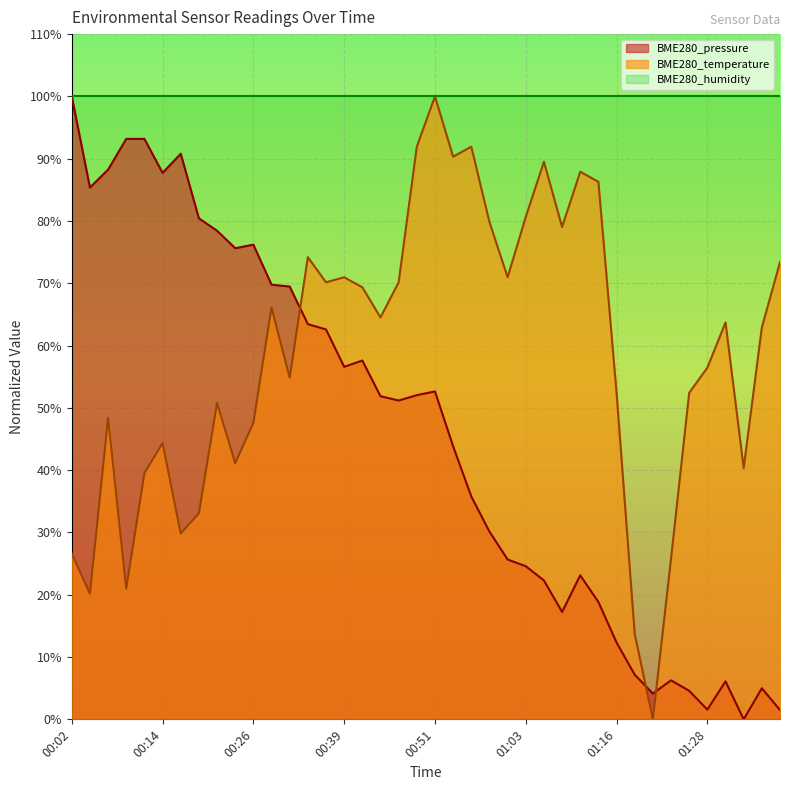

What is the difference between the highest and lowest values at 01:30?

57.6